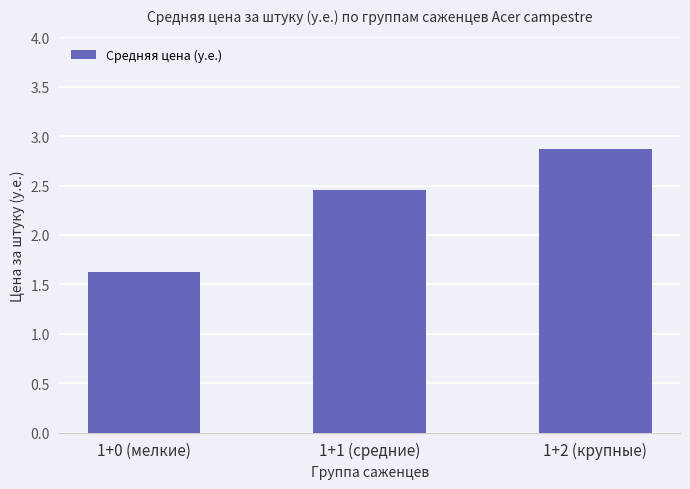

What is the minimum value shown in the chart?

1.6